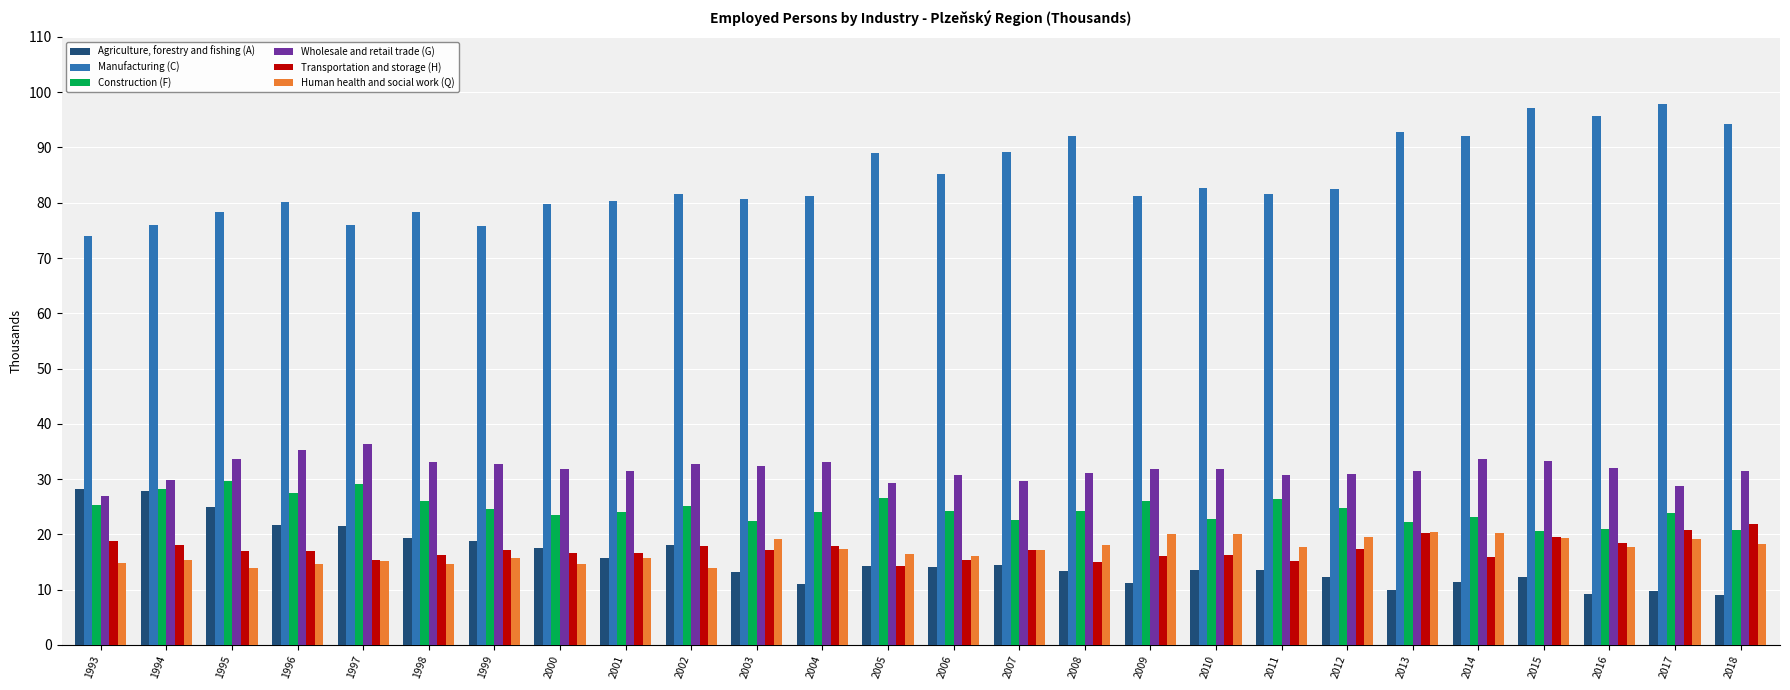

What are all the series names shown in the legend?

Agriculture, forestry and fishing (A), Manufacturing (C), Construction (F), Wholesale and retail trade (G), Transportation and storage (H), Human health and social work (Q)